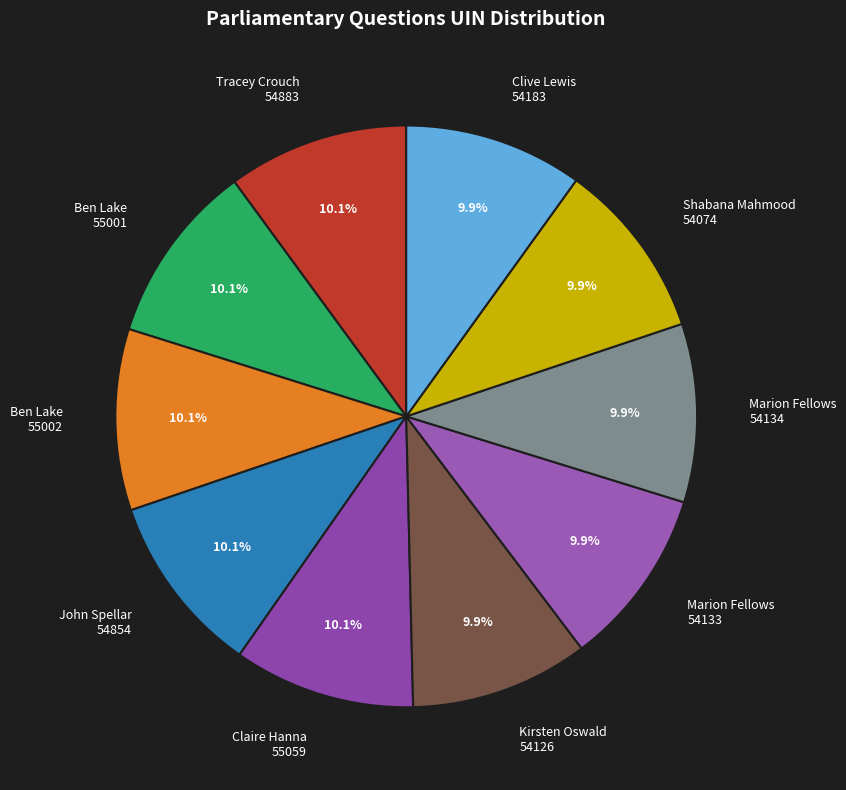

What percentage is NOT represented by Ben Lake 55001?

89.9%